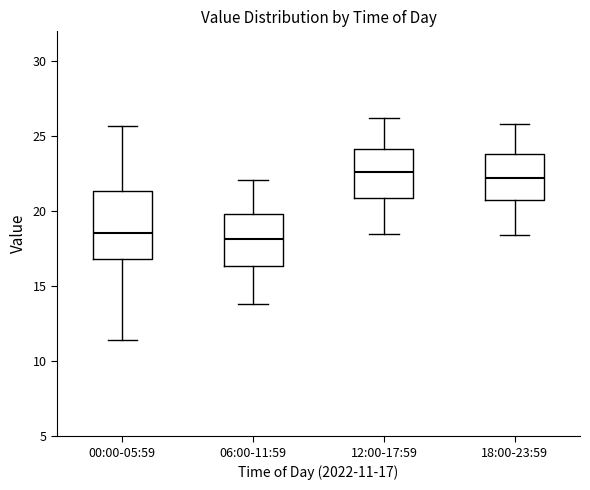

Reading left to right, transcribe this box plot: for each box, give where its median line is, the range the box spans, and where its two whiskers end, as read against the y-axis. The values are not printed on the chart, so give them approximately, as read against the axis.

00:00-05:59: median 18.5, box 17.0 to 21.5, whiskers 11.5 to 25.5
06:00-11:59: median 18.0, box 16.5 to 20.0, whiskers 14.0 to 22.0
12:00-17:59: median 22.5, box 21.0 to 24.0, whiskers 18.5 to 26.0
18:00-23:59: median 22.0, box 21.0 to 24.0, whiskers 18.5 to 26.0